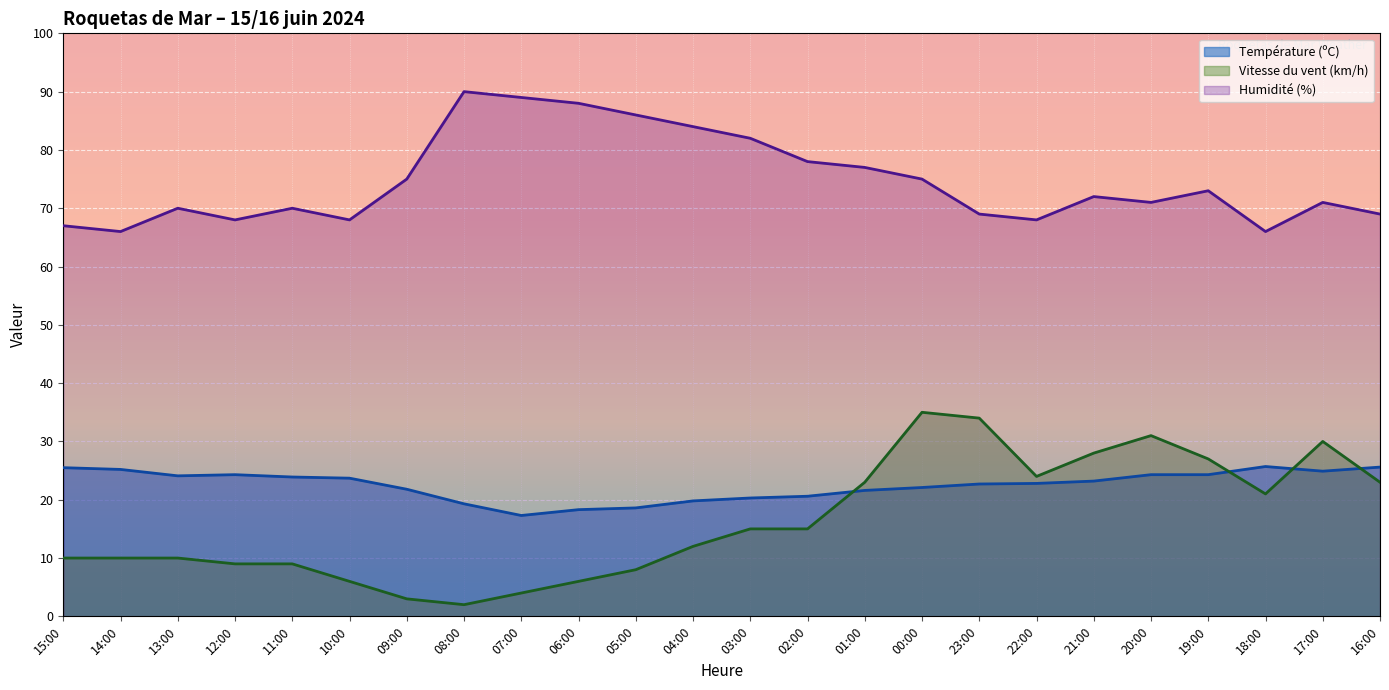

What is the lowest value of the Humidité (%) series?

66.0